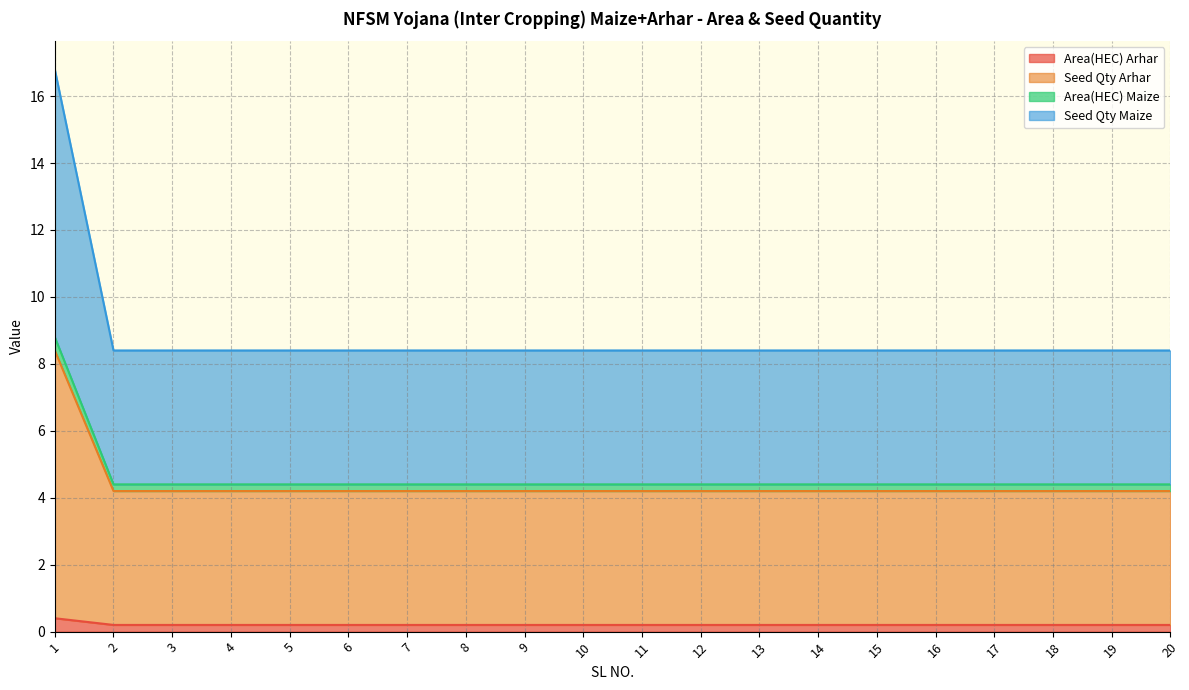

Does the chart display data point markers on the line(s)?

No